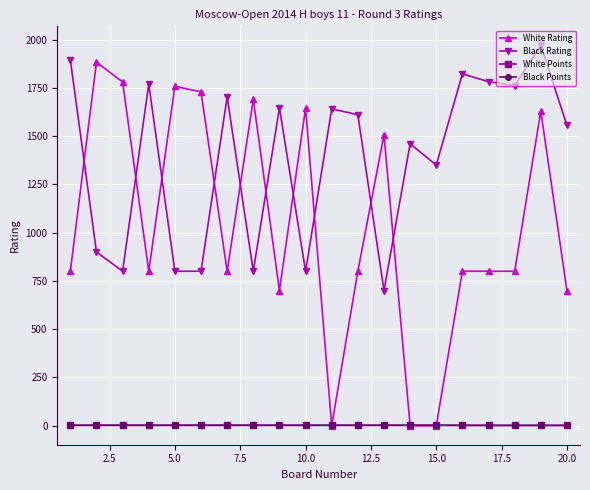

Which series has the widest spread of values?

White Rating